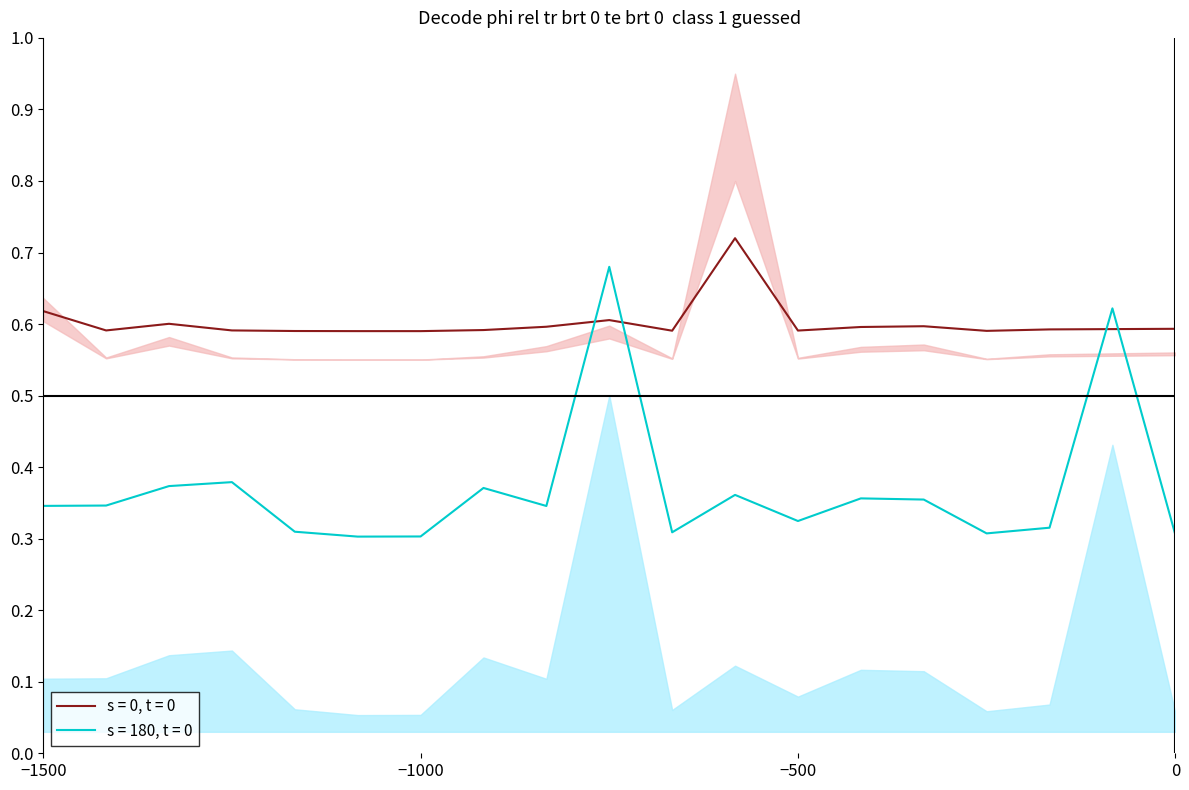

What is the minimum value shown in the chart?

0.3